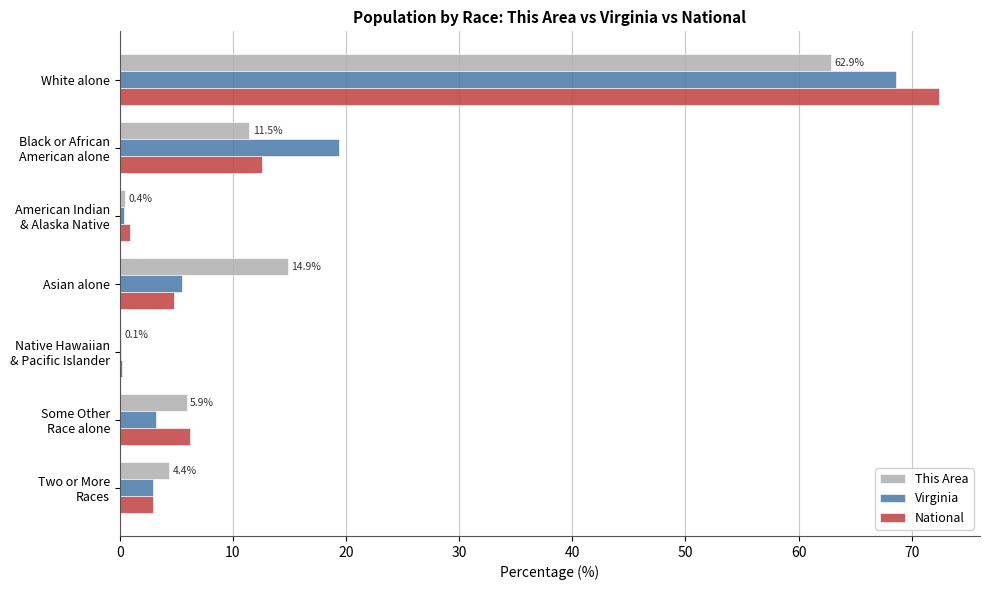

What is the sum of all This Area values?

100.0